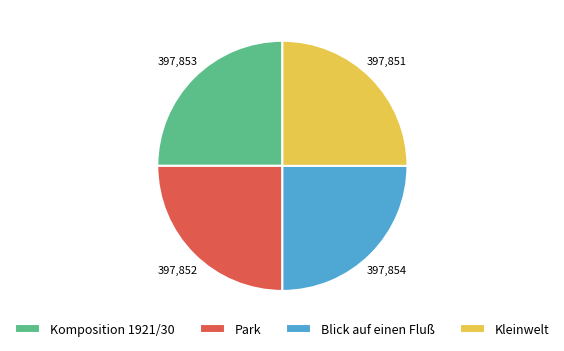

The Kleinwelt slice represents 25% of the pie. True or false?

True